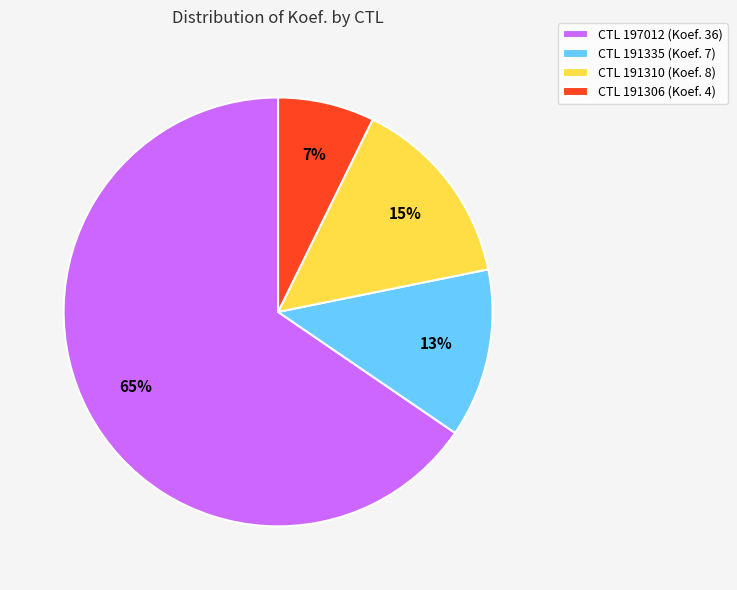

What is the smallest slice in the pie chart?

CTL 191306 (Koef. 4)